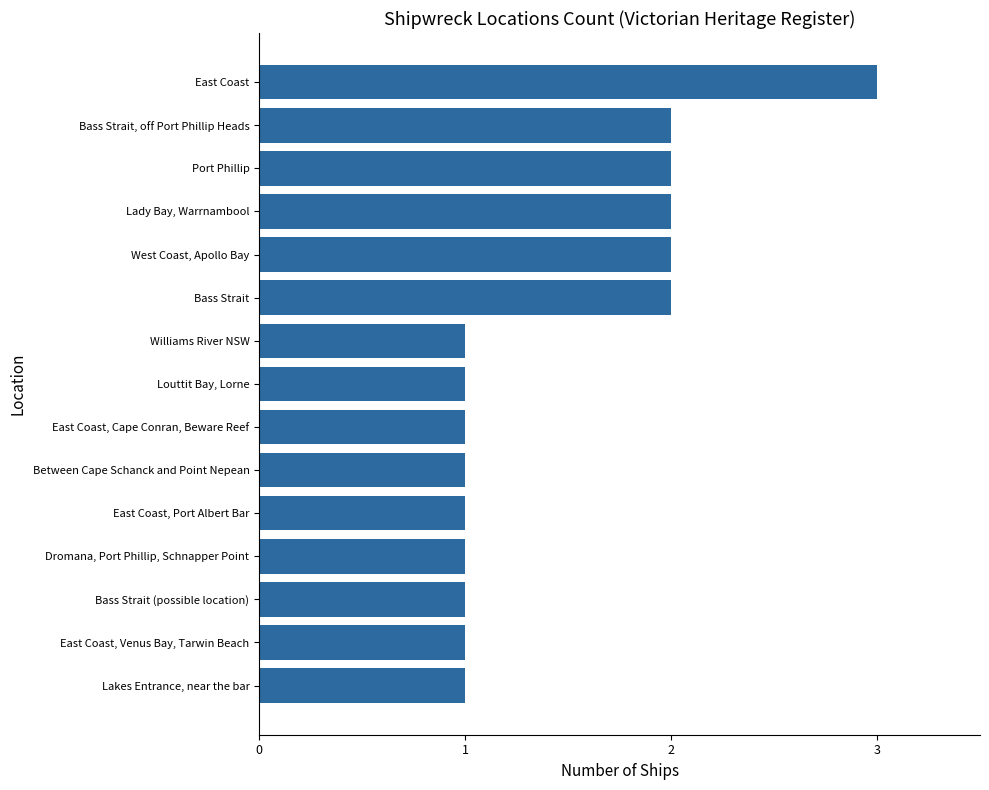

What is the sum of all values?

22